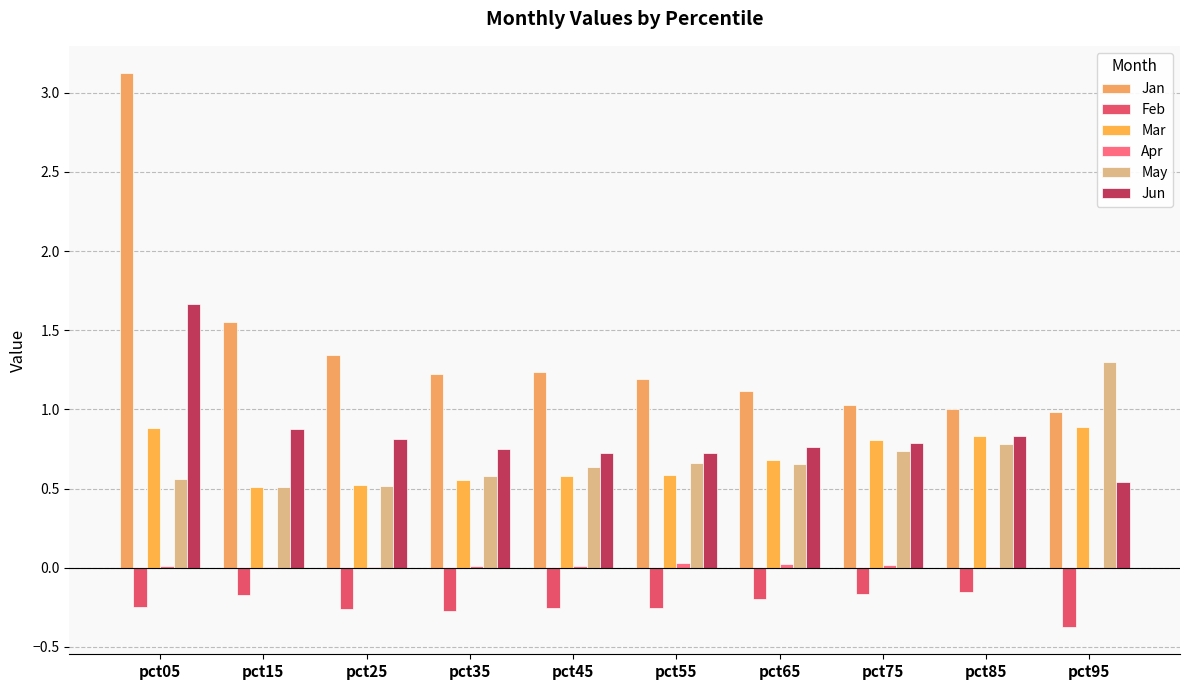

At which label does Mar reach its peak?

pct95